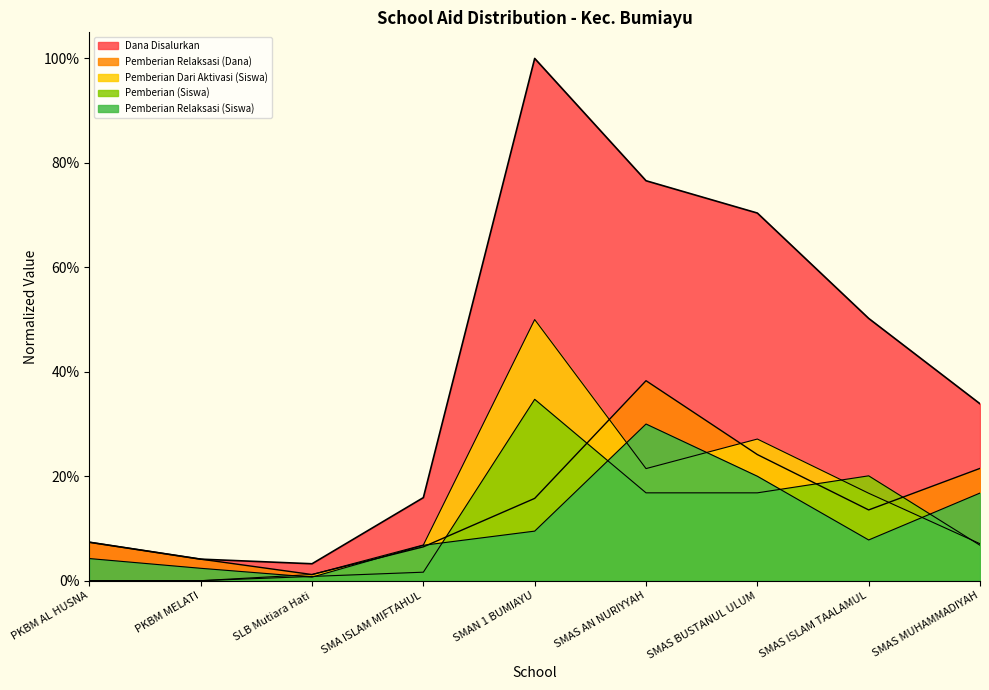

What is the average value of the Pemberian (Siswa) series?

0.1